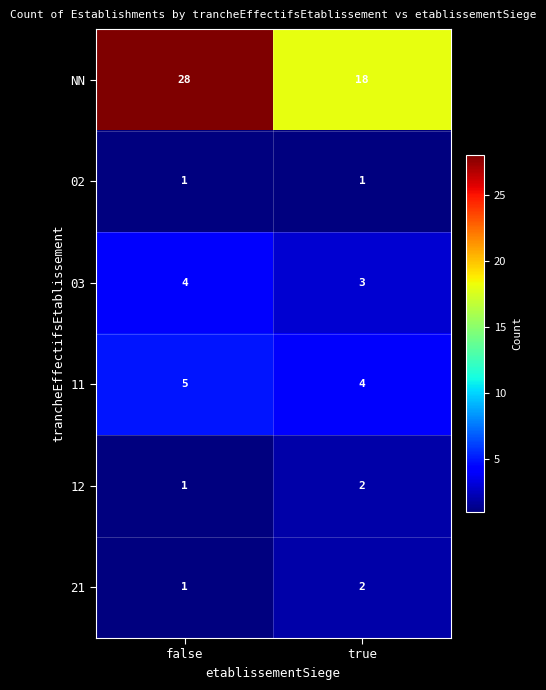

The value of 11 at false is 5. True or false?

True